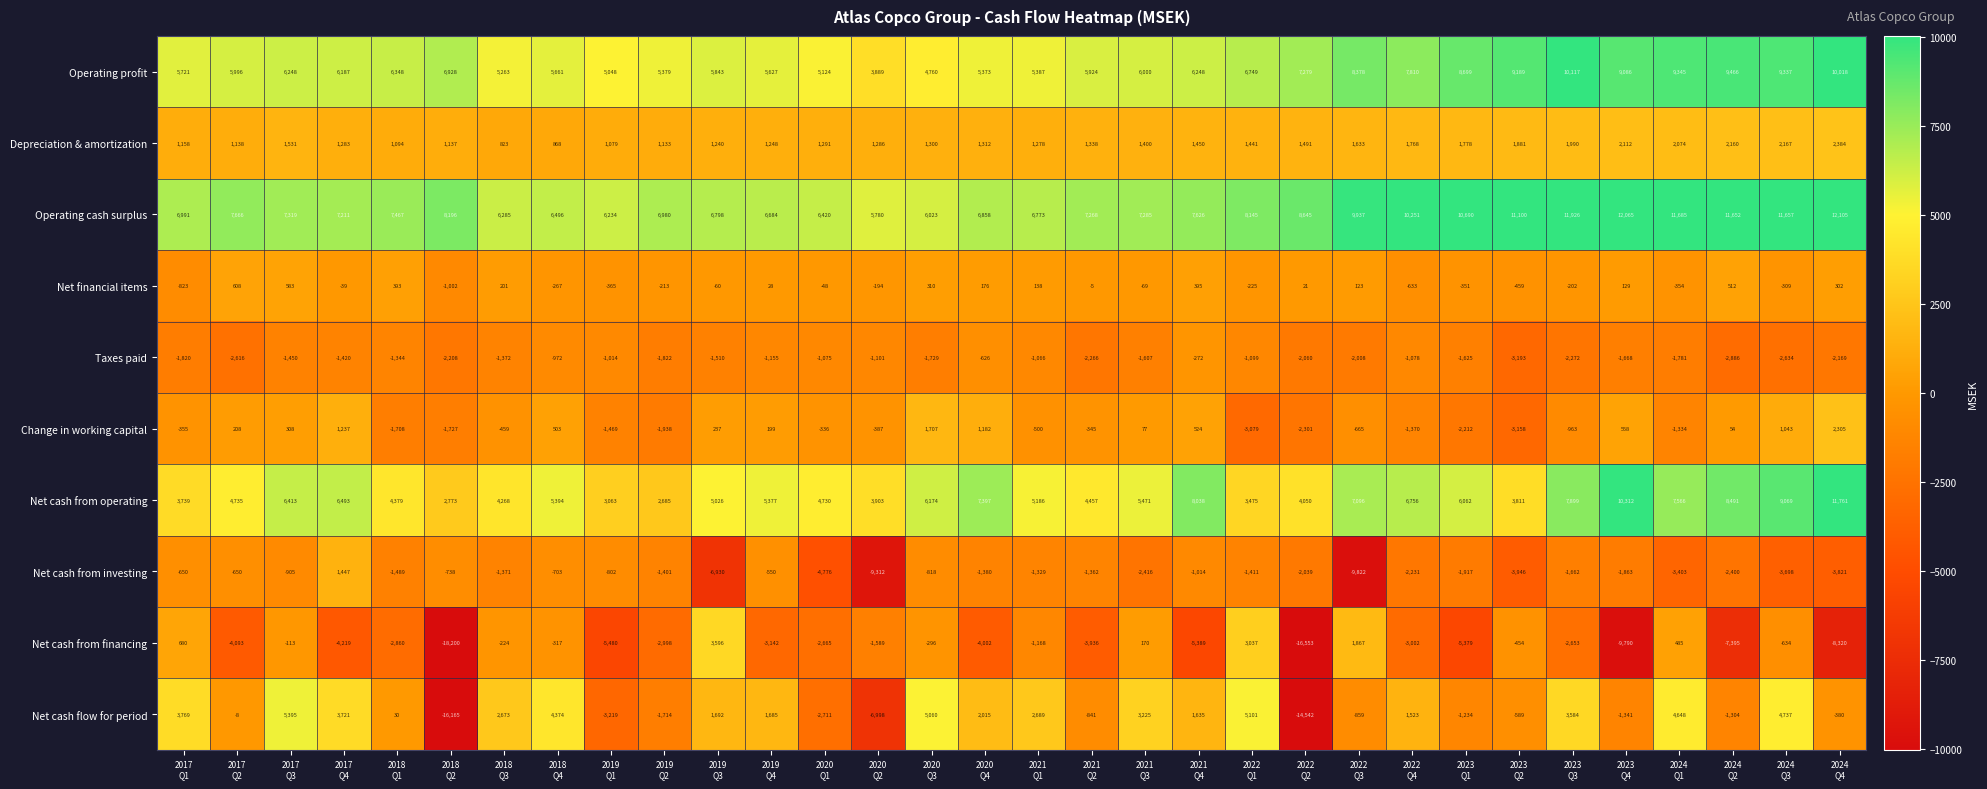

Rank the series by their maximum value, from lowest to highest.

Taxes paid, Net financial items, Net cash from investing, Change in working capital, Depreciation & amortization, Net cash from financing, Net cash flow for period, Operating profit, Net cash from operating, Operating cash surplus